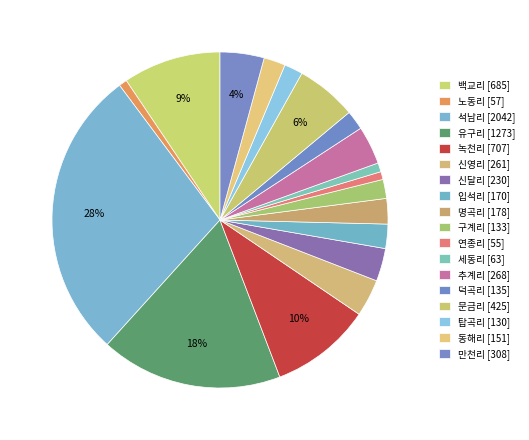

Count the number of slices in the pie.

18